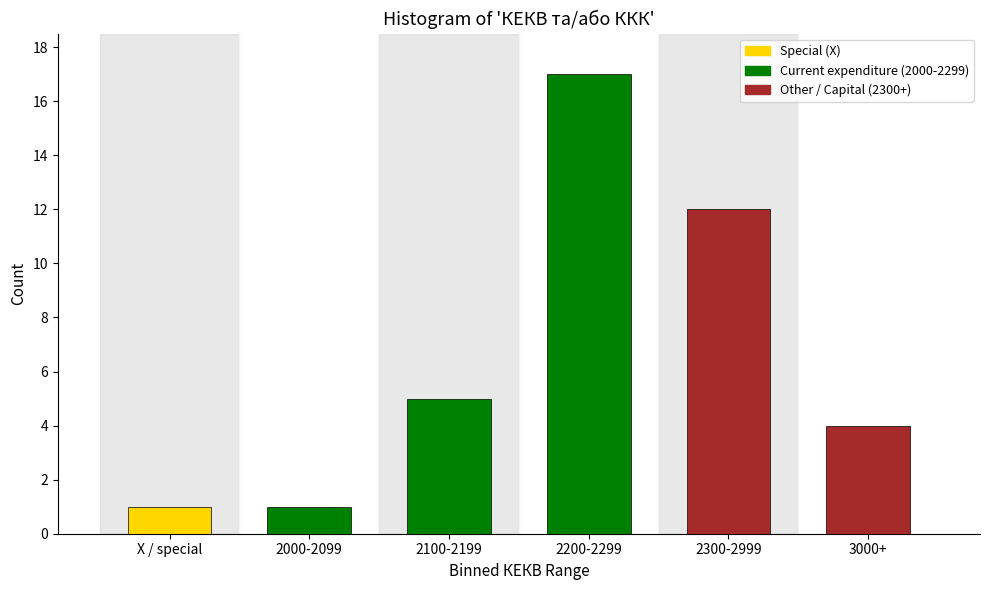

Reading right to left, transcribe all the data shown in this chart.

4	12	17	5	1	1